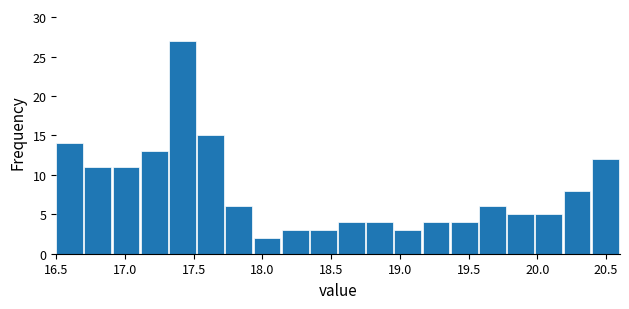

Reading left to right, list every bar in this chart as the range it spans on the x-axis followed by its height. Neither the bar edges nor the heights are printed on the chart, so give them approximately, as read against the axes.

16.500 to 16.705: 14
16.705 to 16.910: 11
16.910 to 17.115: 11
17.115 to 17.320: 13
17.320 to 17.525: 27
17.525 to 17.730: 15
17.730 to 17.935: 6
17.935 to 18.140: 2
18.140 to 18.345: 3
18.345 to 18.550: 3
18.550 to 18.755: 4
18.755 to 18.960: 4
18.960 to 19.165: 3
19.165 to 19.370: 4
19.370 to 19.575: 4
19.575 to 19.780: 6
19.780 to 19.985: 5
19.985 to 20.190: 5
20.190 to 20.395: 8
20.395 to 20.600: 12